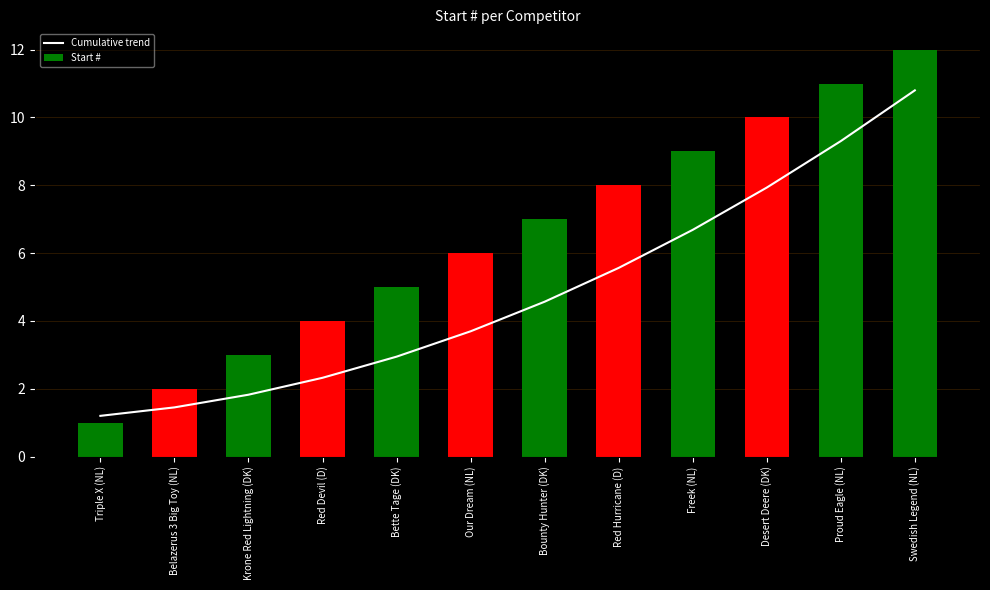

What is the sum of all values?

58.3